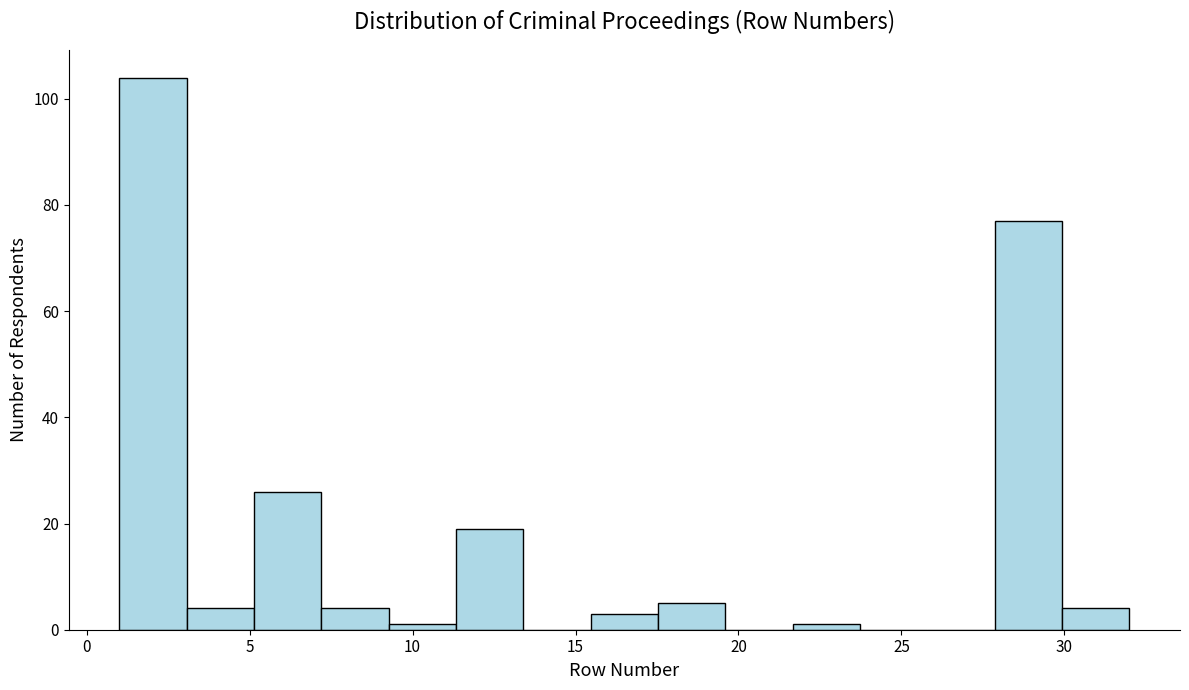

Reading left to right, transcribe this chart: for each bar, give the range it covers on the x-axis and its height. Neither the bar edges nor the heights are printed on the chart, so give them approximately, as read against the axes.

1.0 to 3.0: 104
3.0 to 5.0: 4
5.0 to 7.0: 26
7.0 to 9.5: 4
9.5 to 11.5: under 2
11.5 to 13.5: 20
13.5 to 15.5: 0
15.5 to 17.5: 4
17.5 to 19.5: 6
19.5 to 21.5: 0
21.5 to 23.5: under 2
23.5 to 26.0: 0
26.0 to 28.0: 0
28.0 to 30.0: 78
30.0 to 32.0: 4